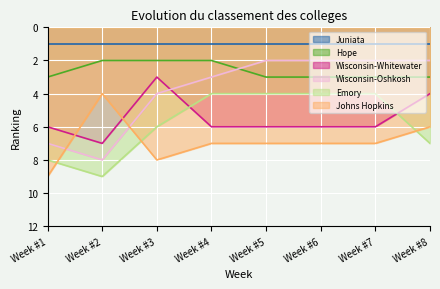

What is the total value across all series at Week #7?

23